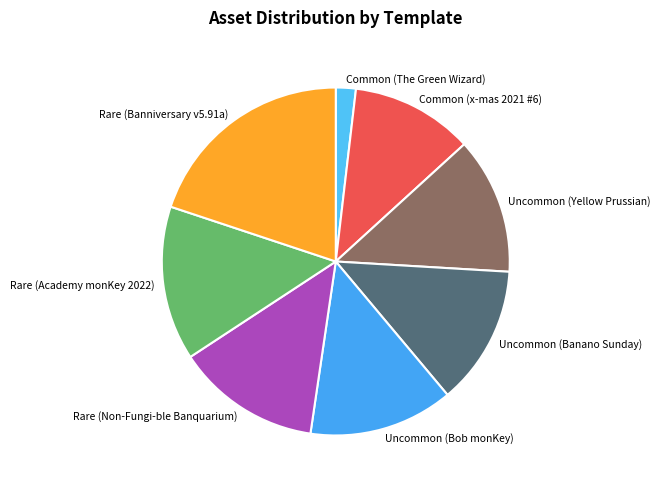

Does Uncommon (Yellow Prussian) account for over 50% of the chart?

No